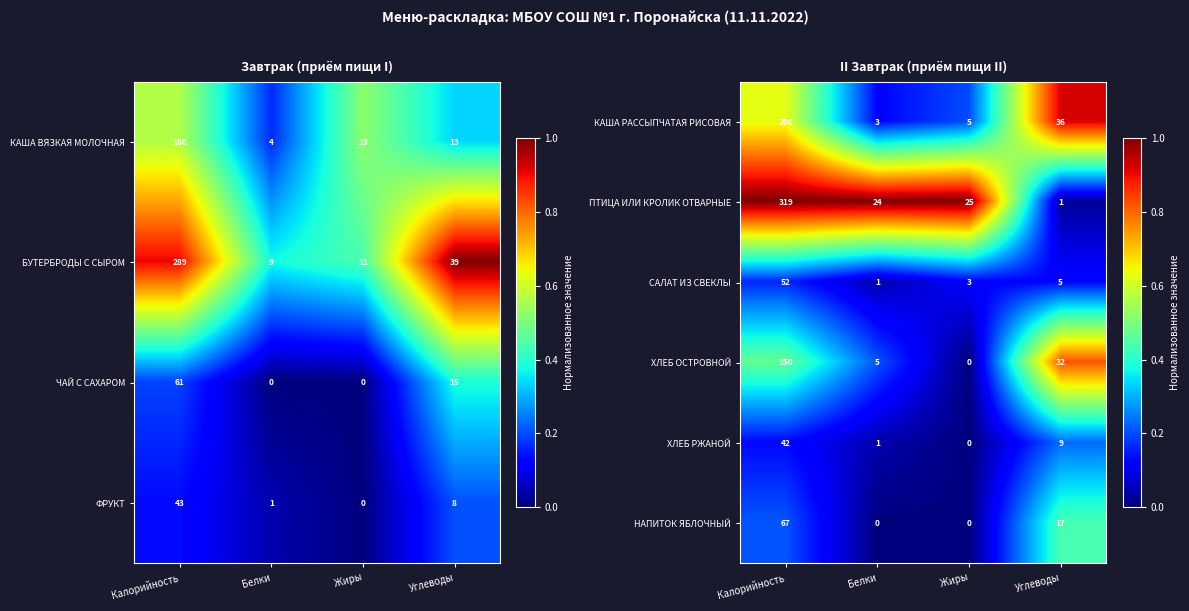

Where does the САЛАТ ИЗ СВЕКЛЫ series first go above 5?

Калорийность